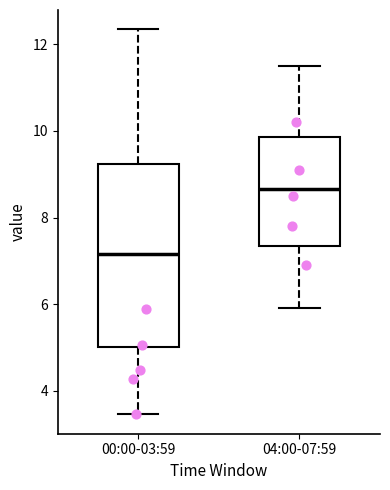

Comparing the boxes themselves (not the whiskers), which one is the tallest?

00:00-03:59